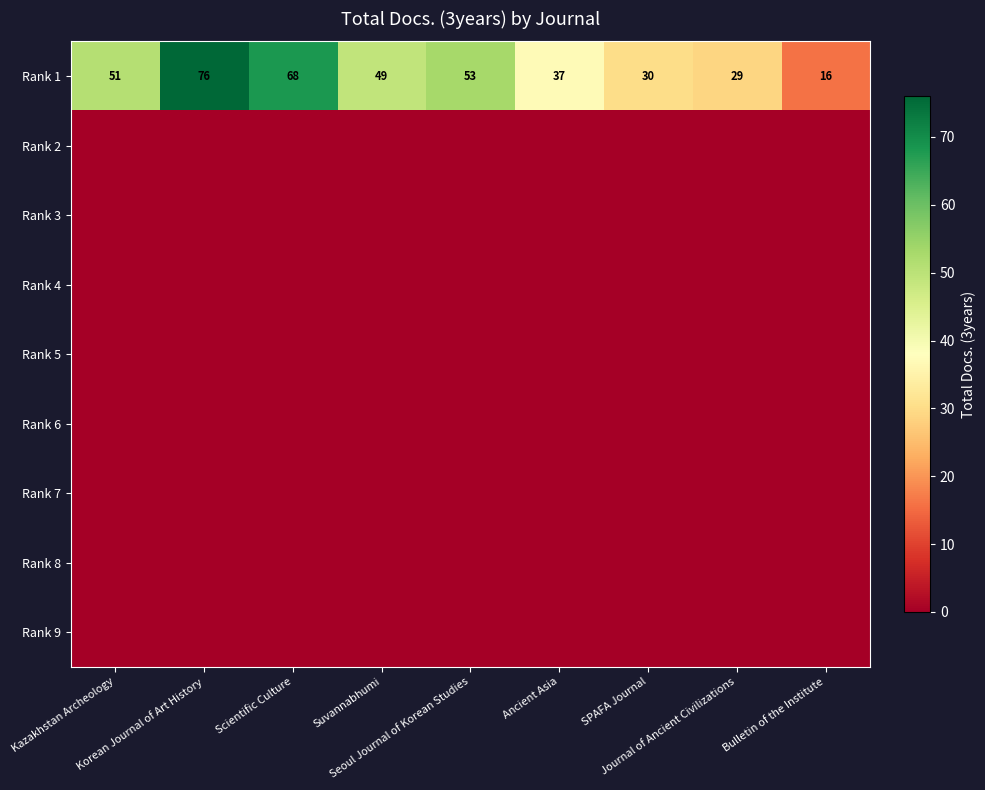

Between Suvannabhumi and SPAFA Journal, which is larger?

Suvannabhumi